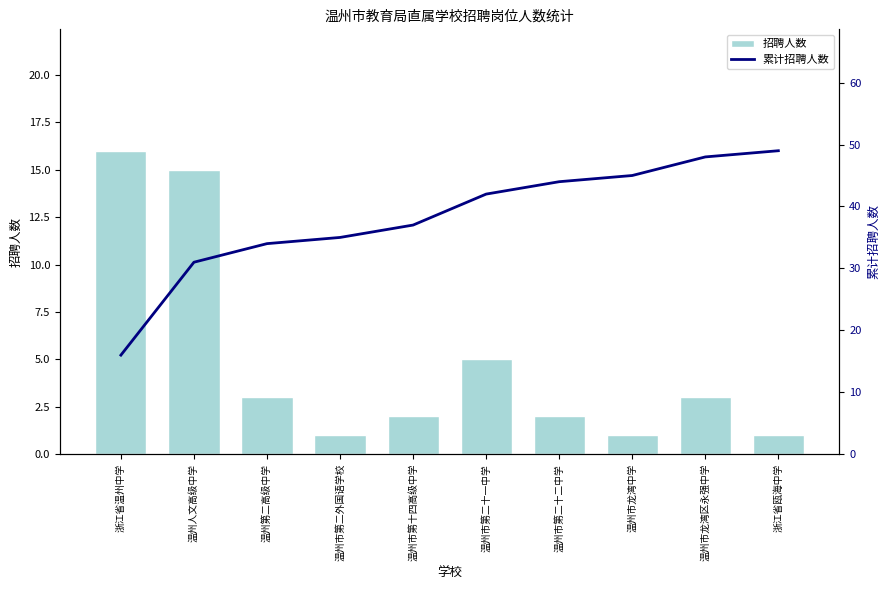

What position from the left is 温州人文高级中学?

2